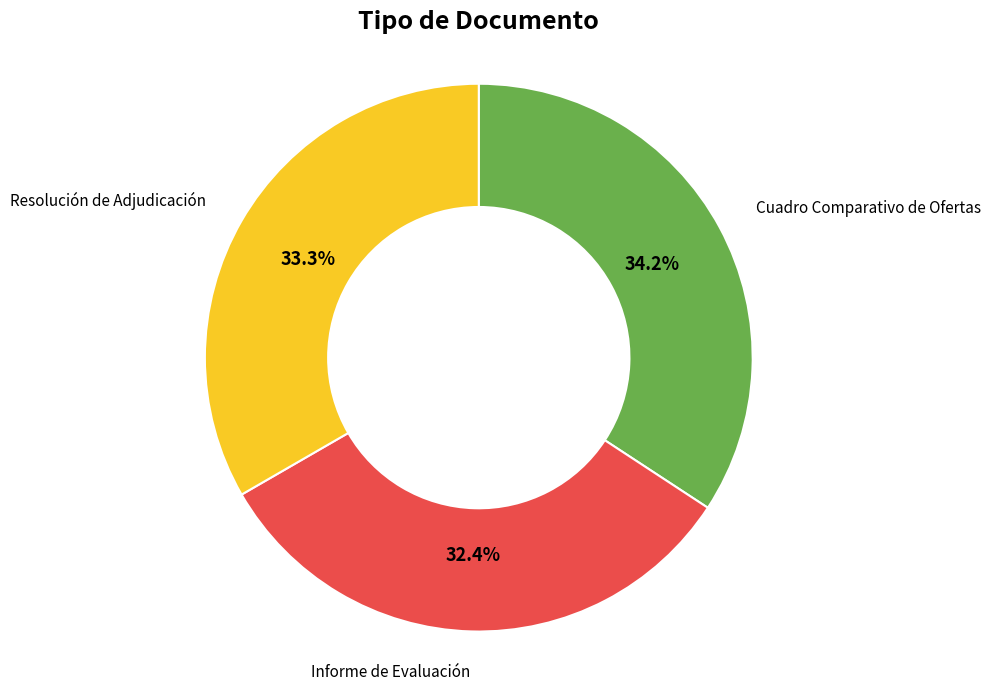

Does Resolución de Adjudicación represent more than half of the total?

No